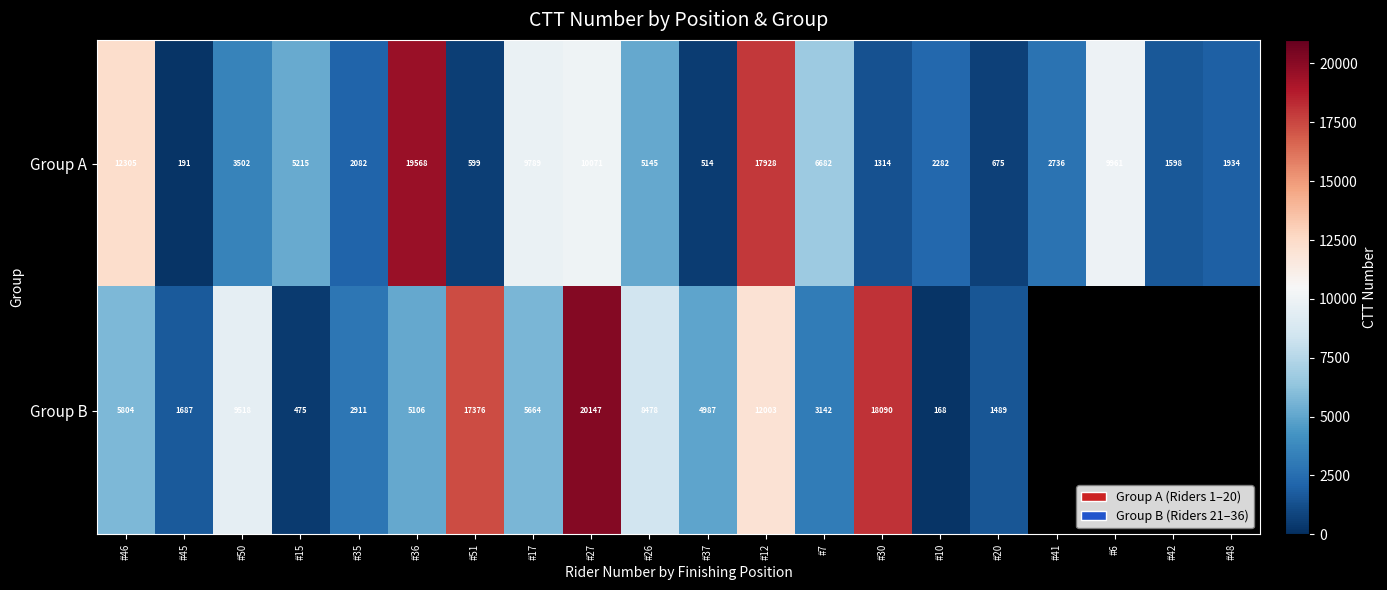

How many values in the Group A series are below 3502?

10